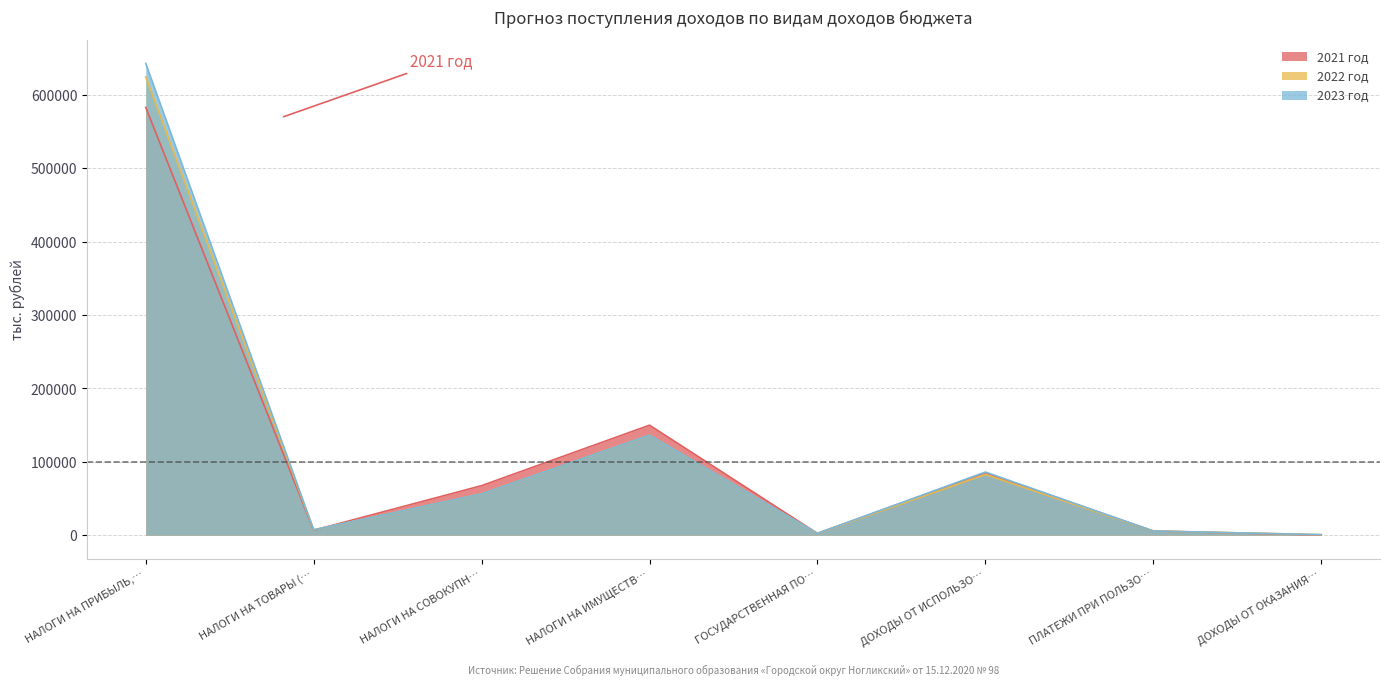

What is the average value of the 2023 год series?

117255.8